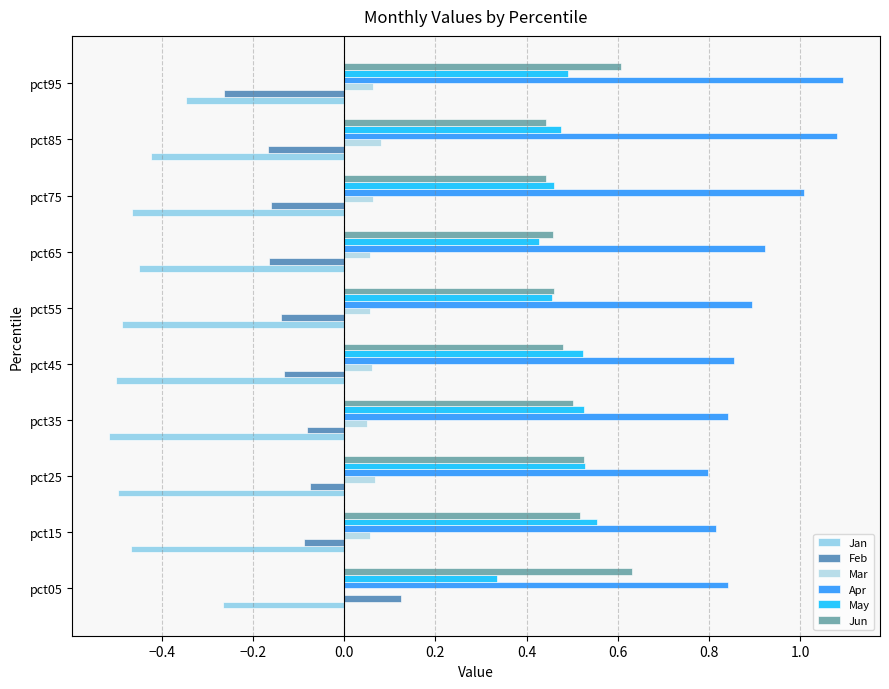

At which category does the chart reach its peak across all series?

pct95